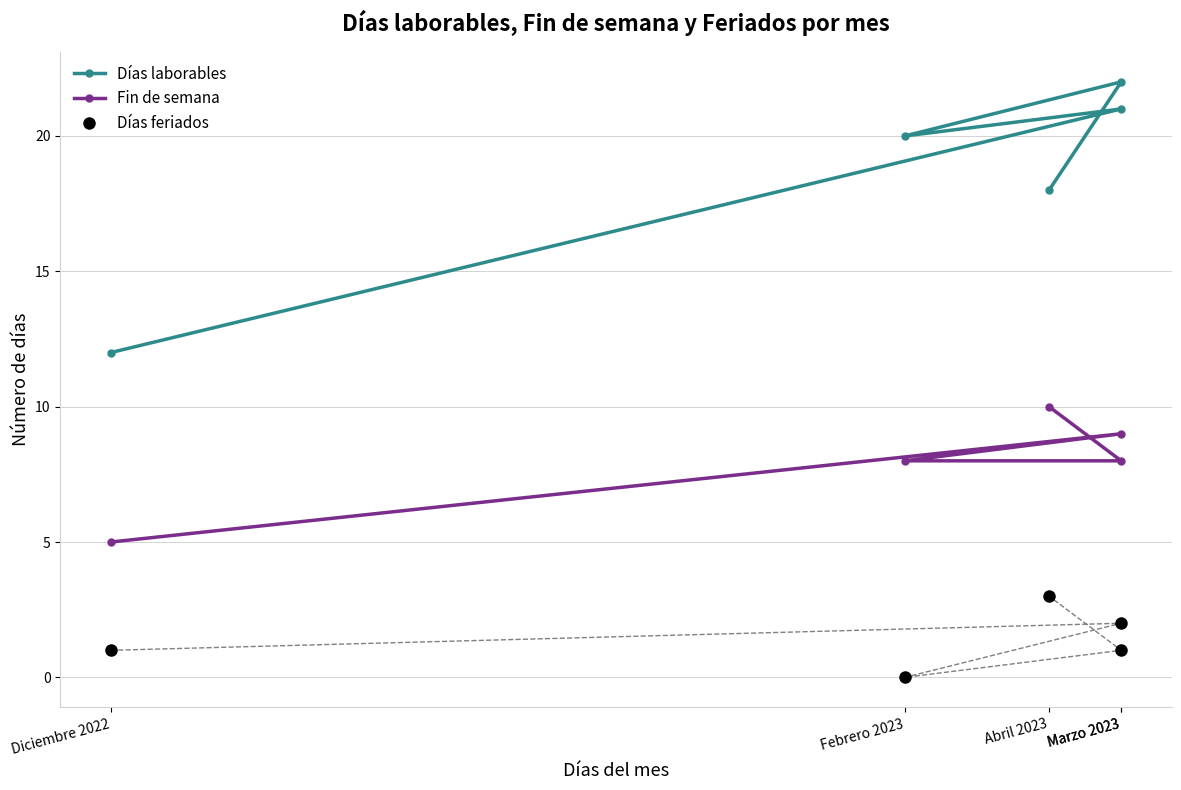

Between Diciembre 2022 and Marzo 2023, which series saw the biggest shift?

Días laborables